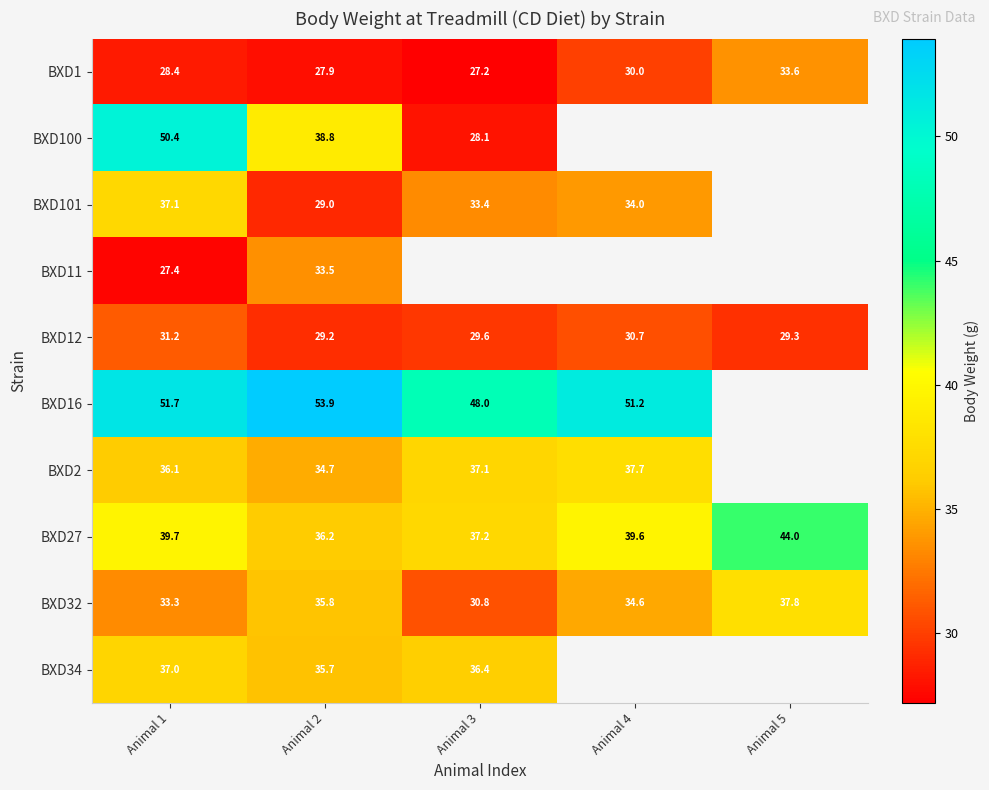

What is the total value across all series at Animal 2?

354.7